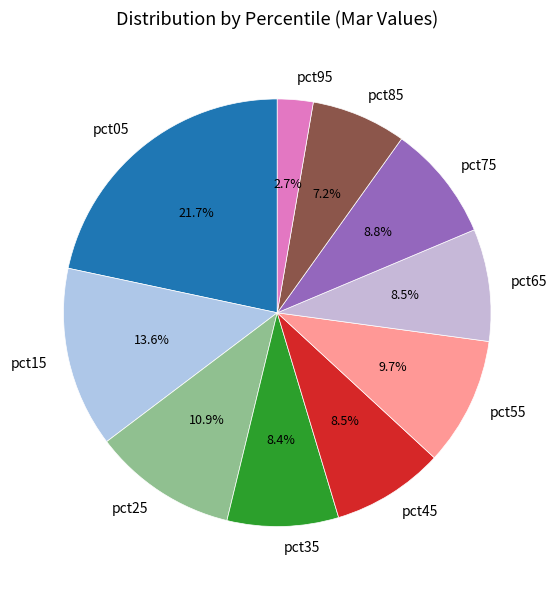

To the nearest percent, what is the combined percentage of pct45 and pct15?

22%